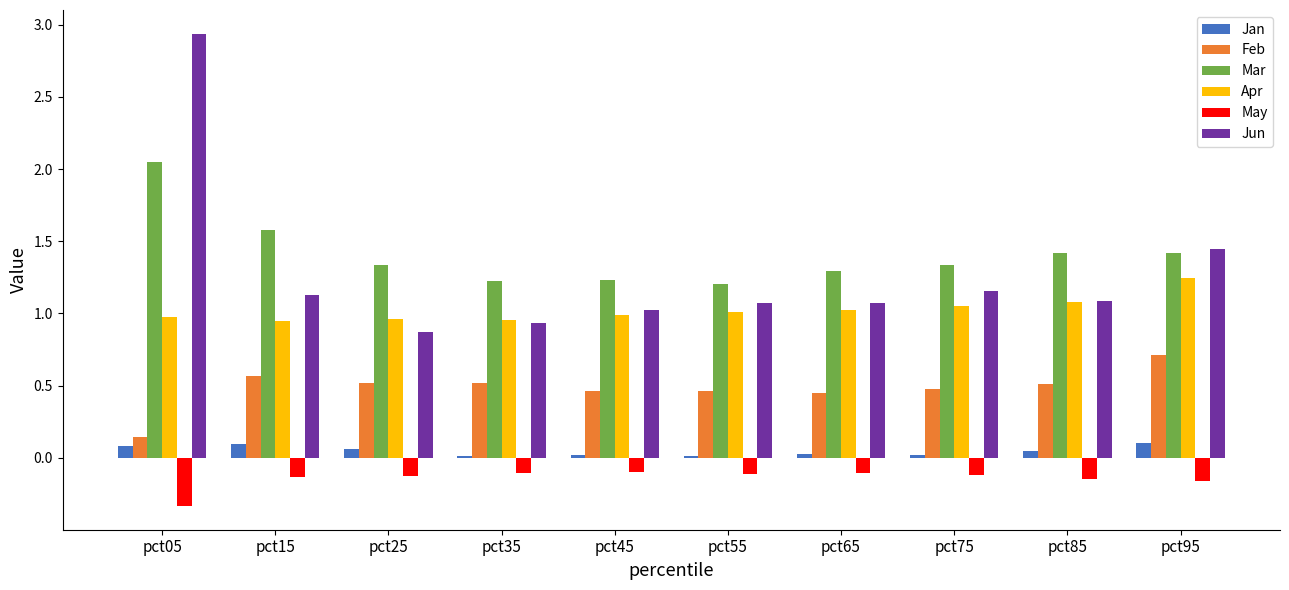

What is the difference between the maximum and minimum values in the Jun series?

2.1